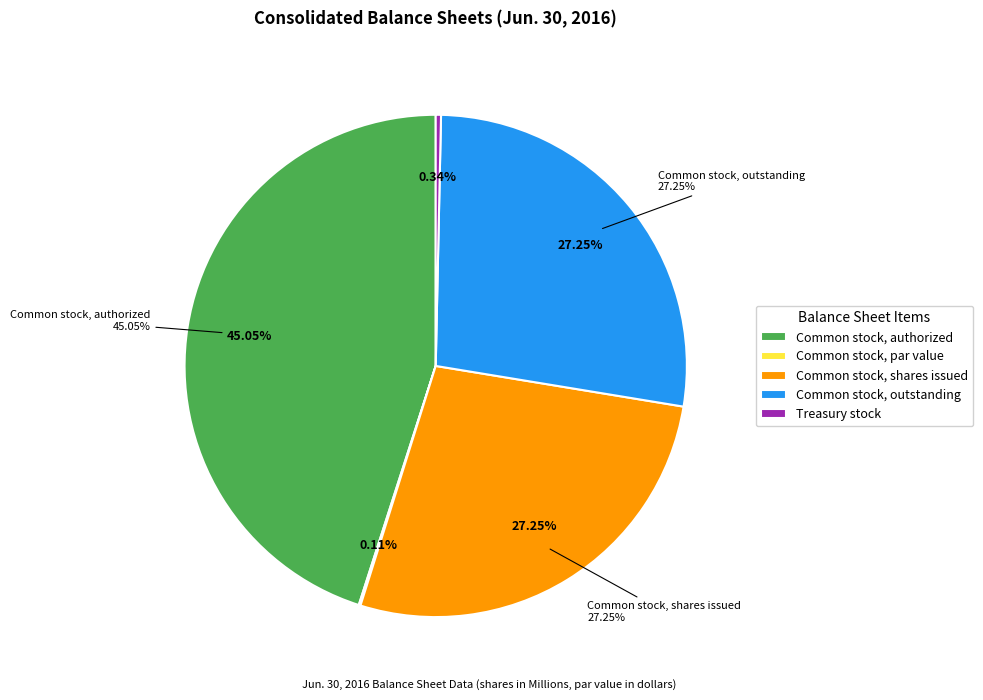

True or false: Common stock, authorized accounts for 45% of the total.

True